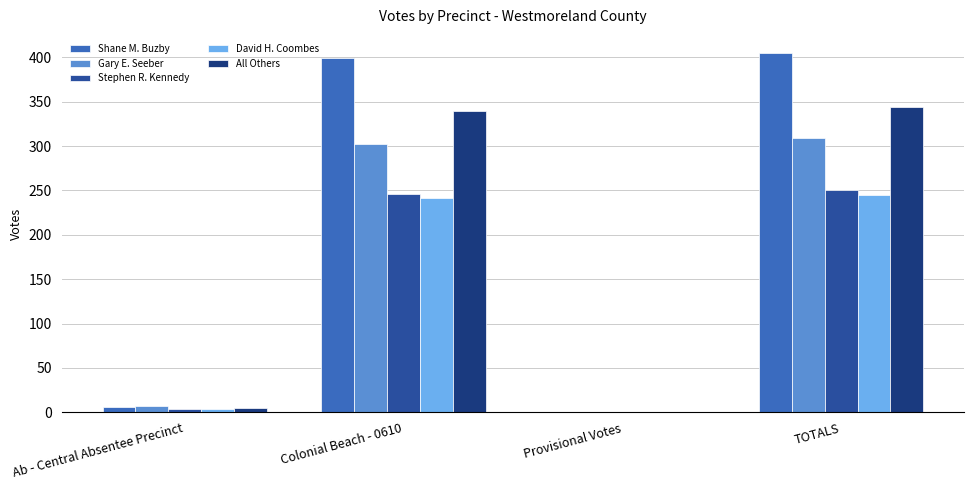

Which series has the widest spread of values?

Shane M. Buzby